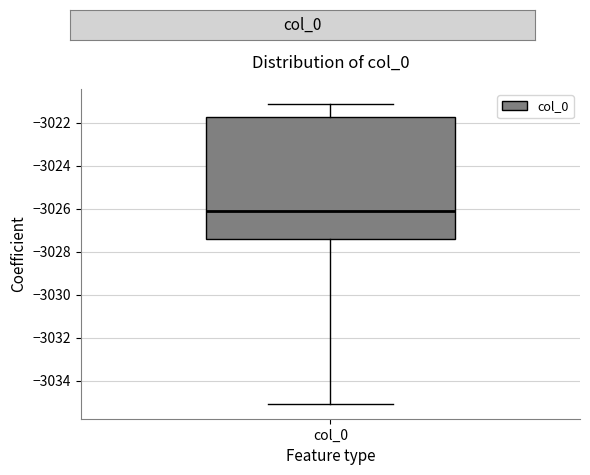

Transcribe this box plot: give where the median line is, the range the box spans, and where the two whiskers end, as read against the y-axis. The values are not printed on the chart, so give them approximately, as read against the axis.

median -3026.2, box -3027.4 to -3021.8, whiskers -3035.0 to -3021.2